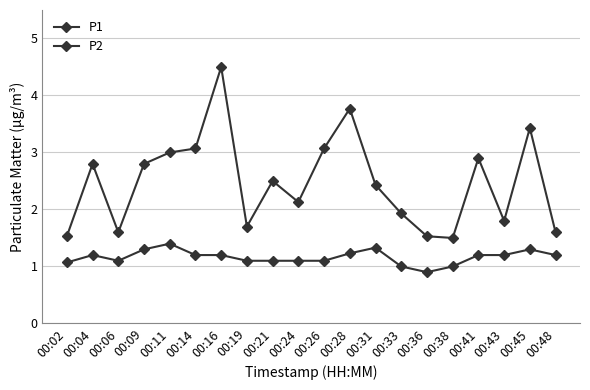

How many lines are shown in the chart?

2